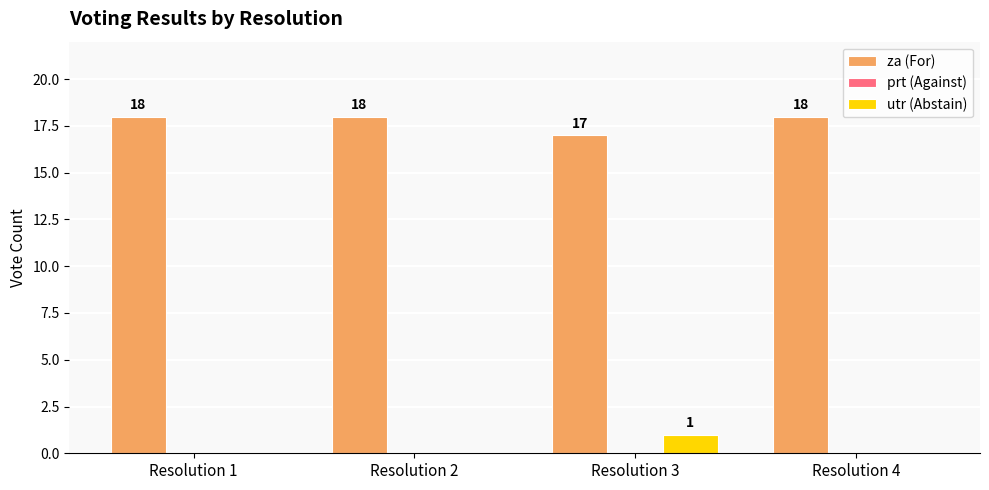

What is the sum of all za (For) values?

71